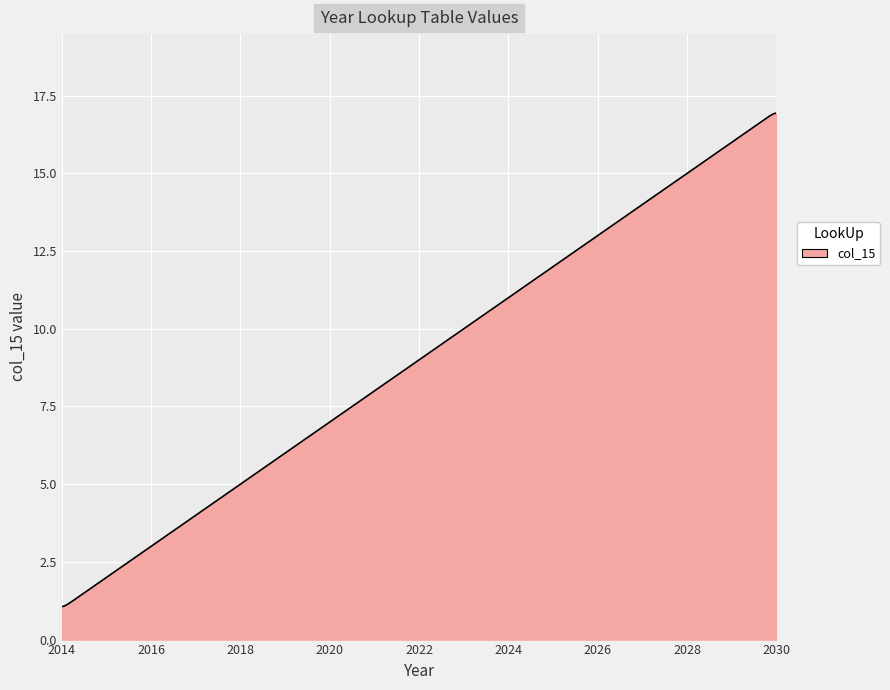

What is the minimum value shown in the chart?

1.1